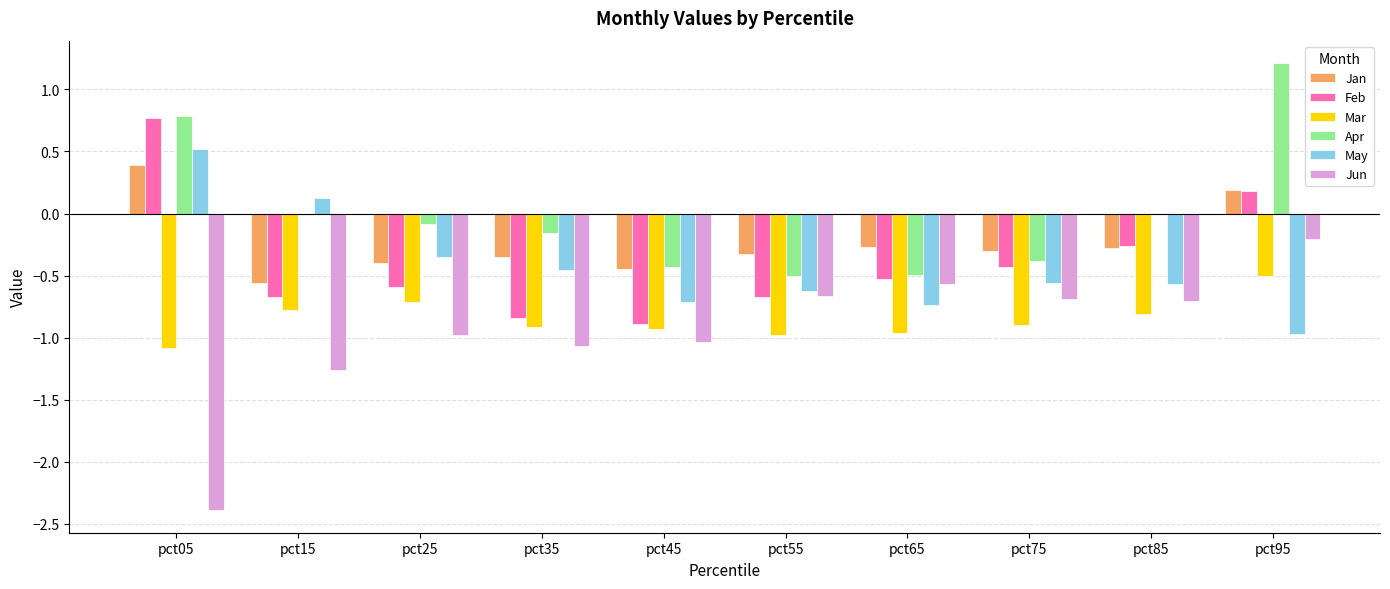

Where is Jan nearest to the value 0?

pct95